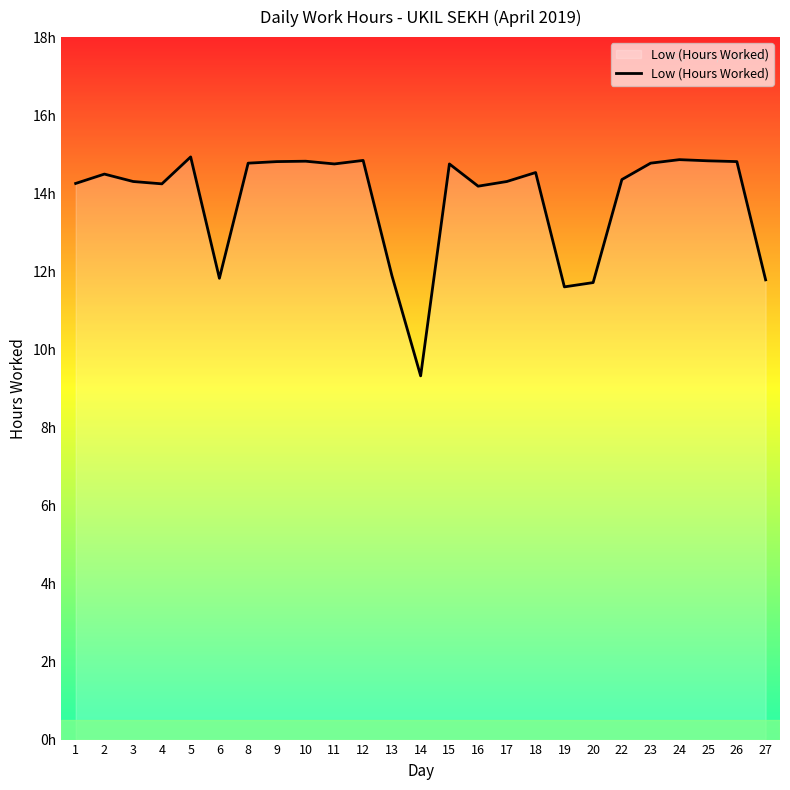

Is this an area chart (filled region under the line)?

Yes